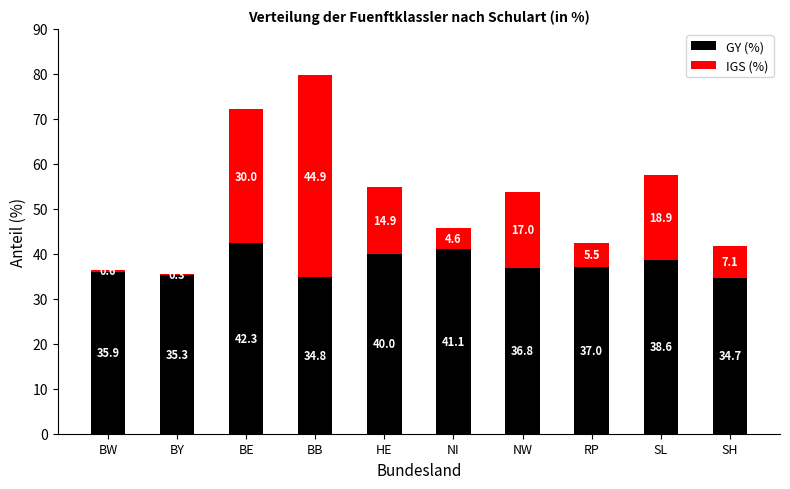

Which category has the lowest value in the GY (%) series?

SH